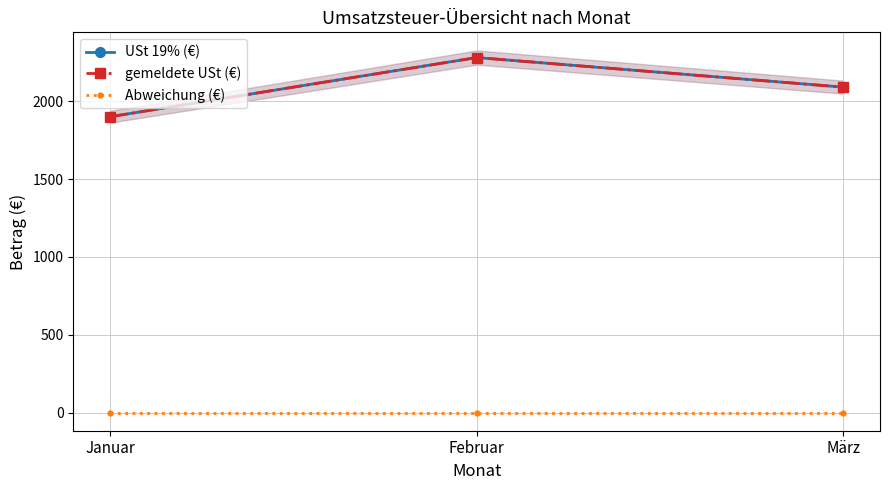

Where is gemeldete USt (€) nearest to the value 2090?

März